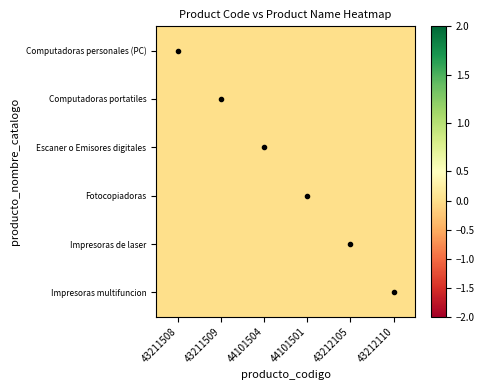

At which category is the sum across all series the highest?

43211508